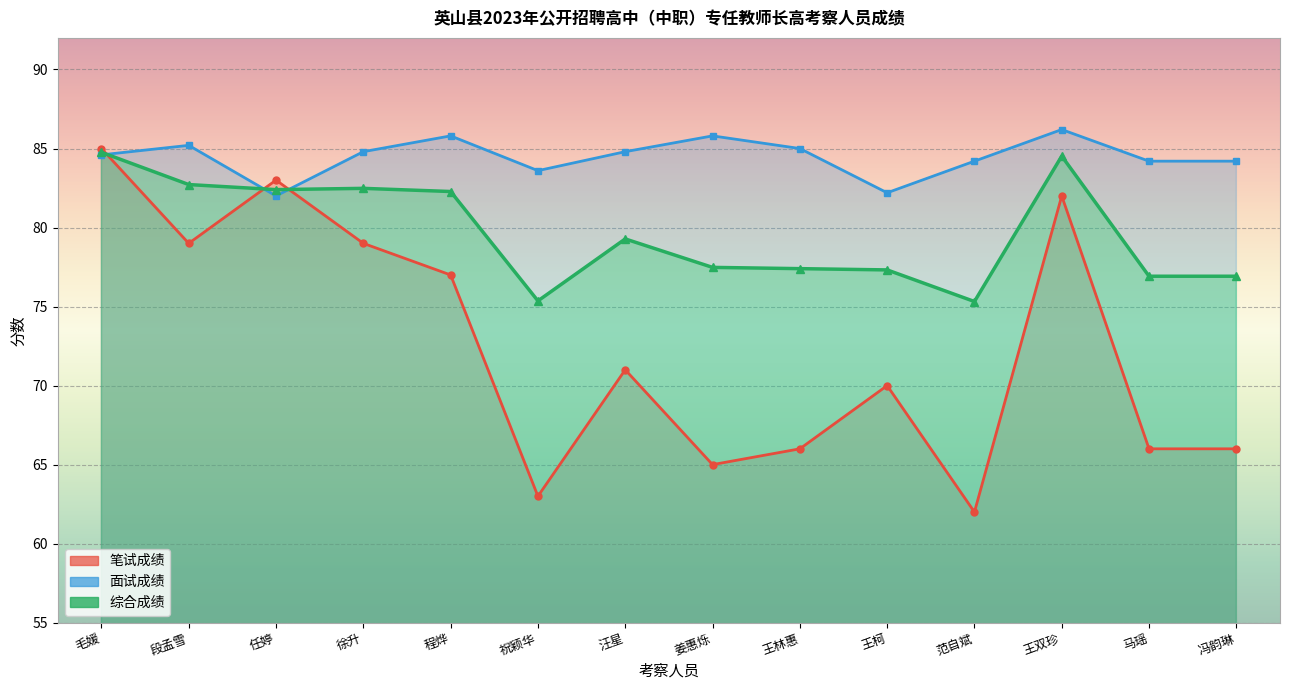

Which series has the widest spread of values?

笔试成绩